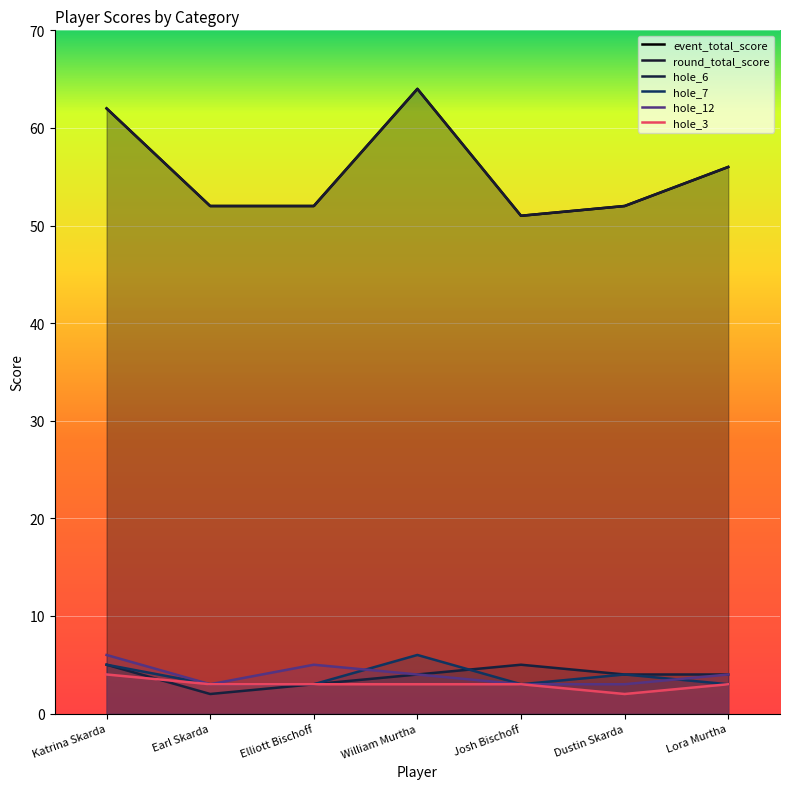

What is the lowest value of the hole_3 series?

2